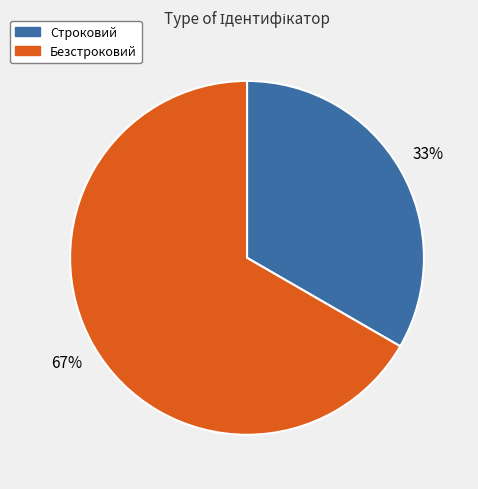

To the nearest percent, what is the average slice percentage?

50%